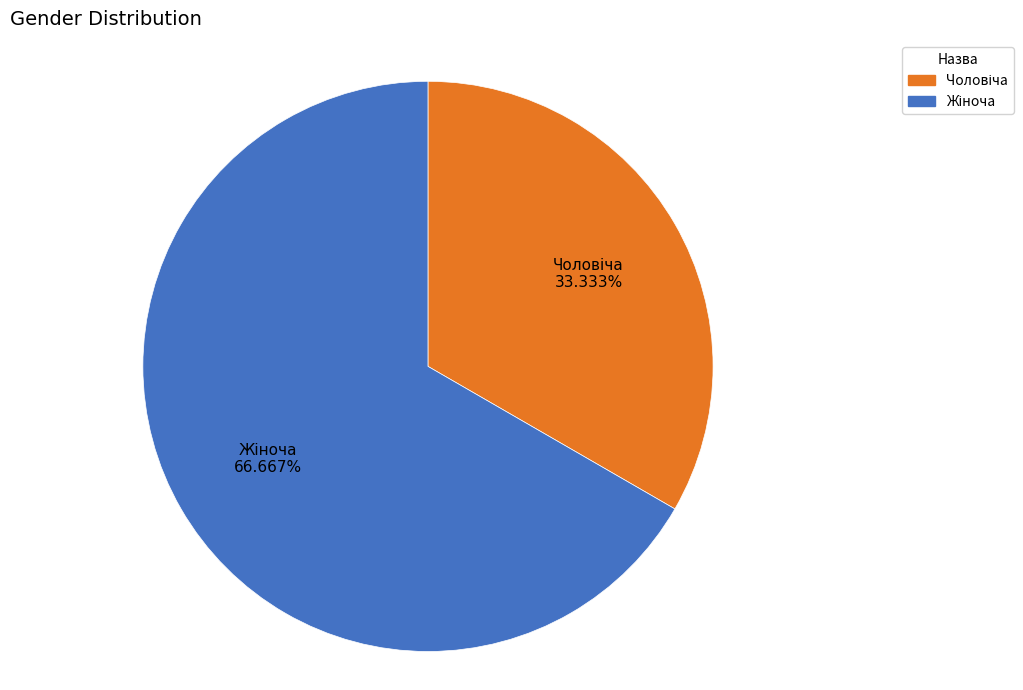

Do Чоловіча and Жіноча together represent more than half of the pie?

Yes